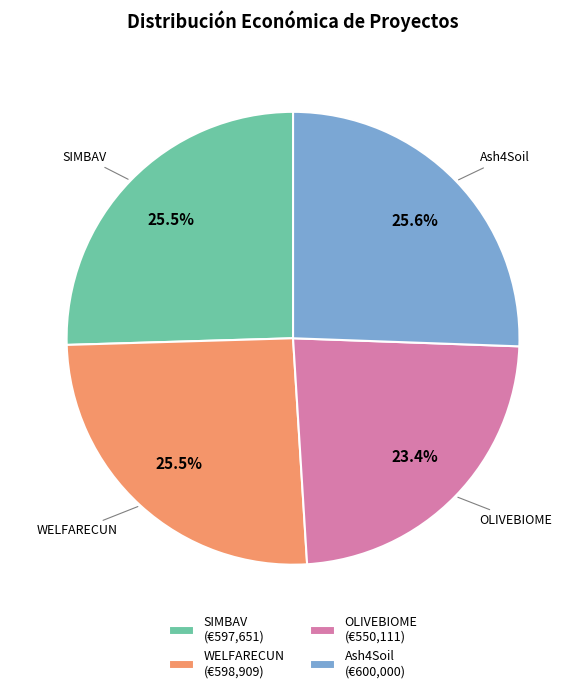

Does any single category account for the majority?

No